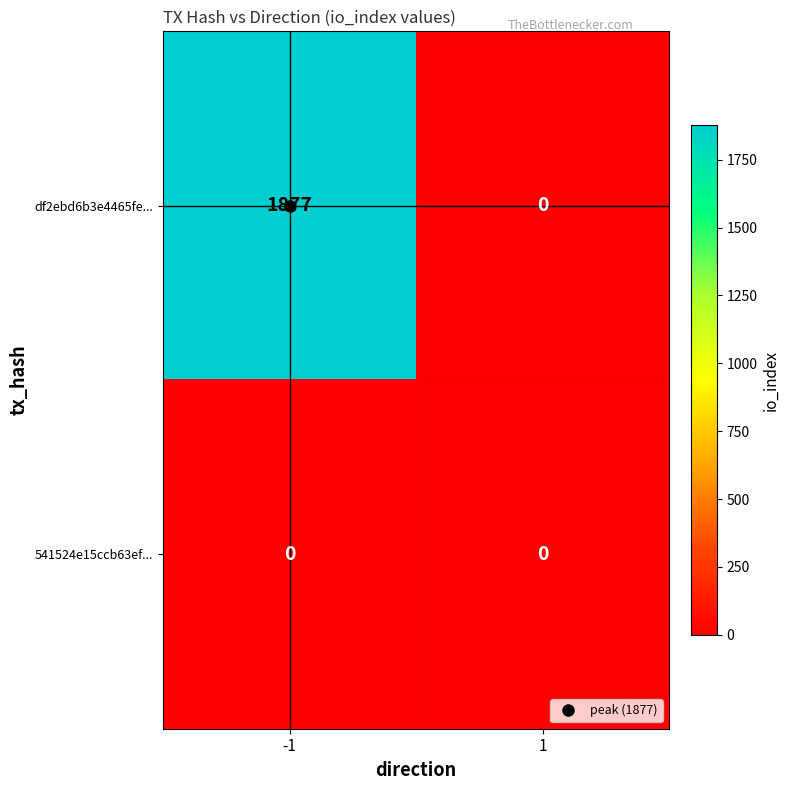

What is the difference between the maximum and minimum values in the df2ebd6b3e4465fe... series?

1877